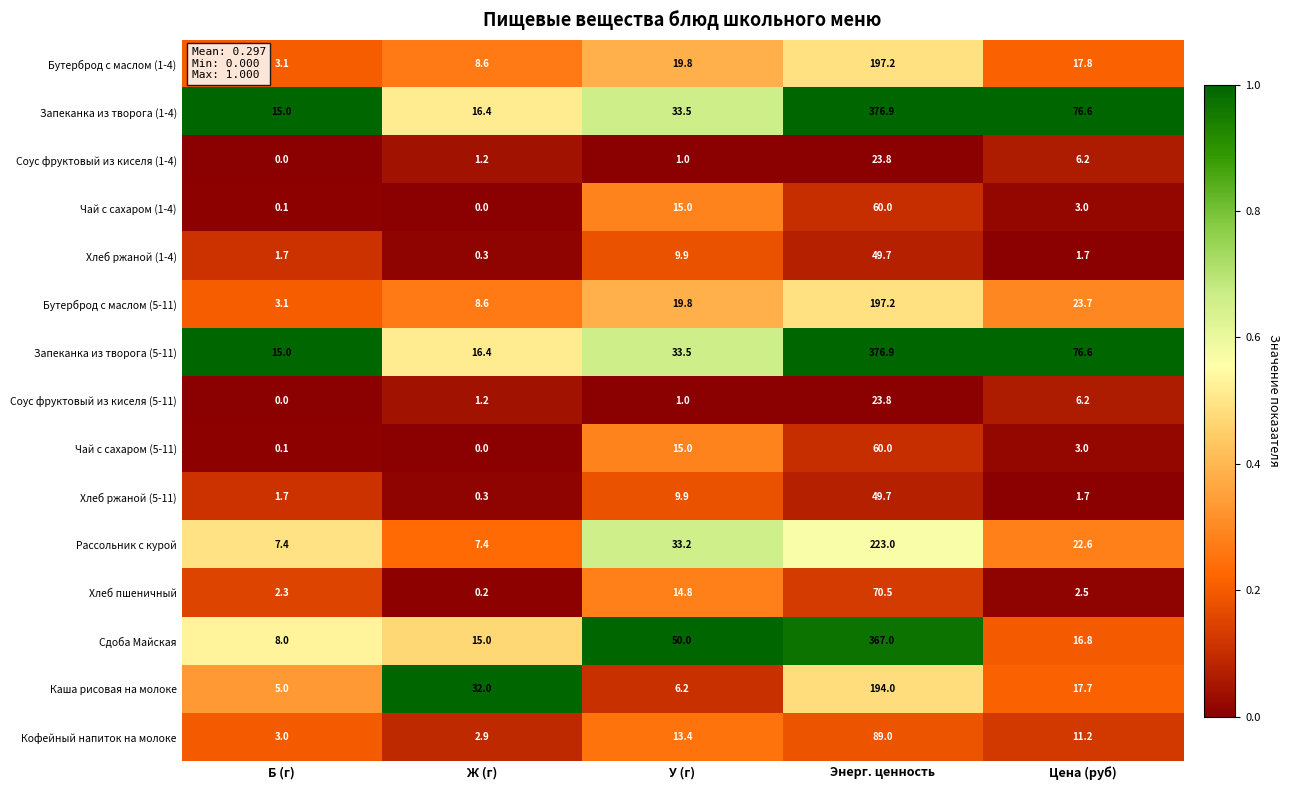

Which series changed the most between Энерг. ценность and Цена (руб)?

Сдоба Майская